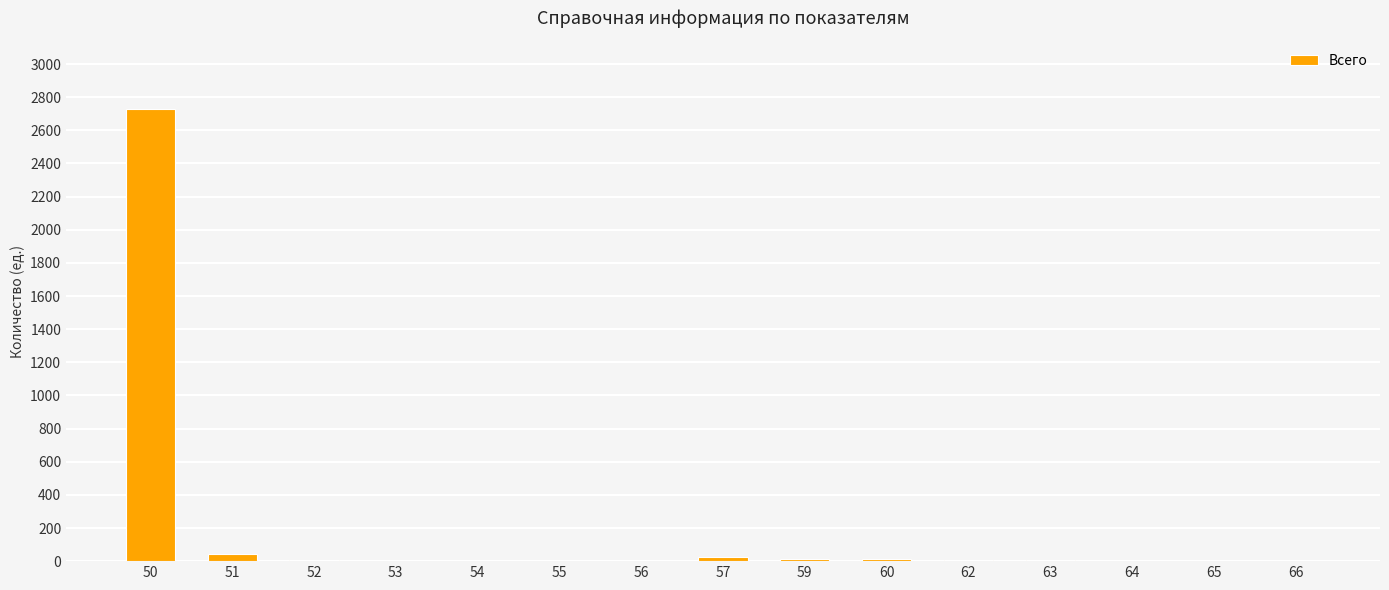

The value at 65 is -1755. True or false?

False